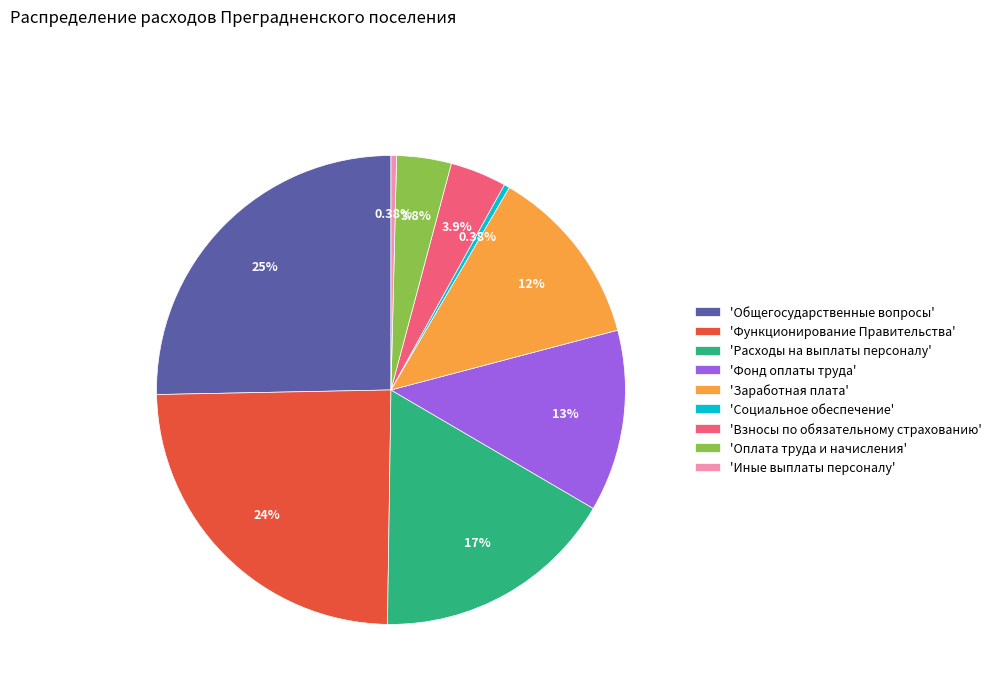

To the nearest percent, what is the average slice percentage?

11%